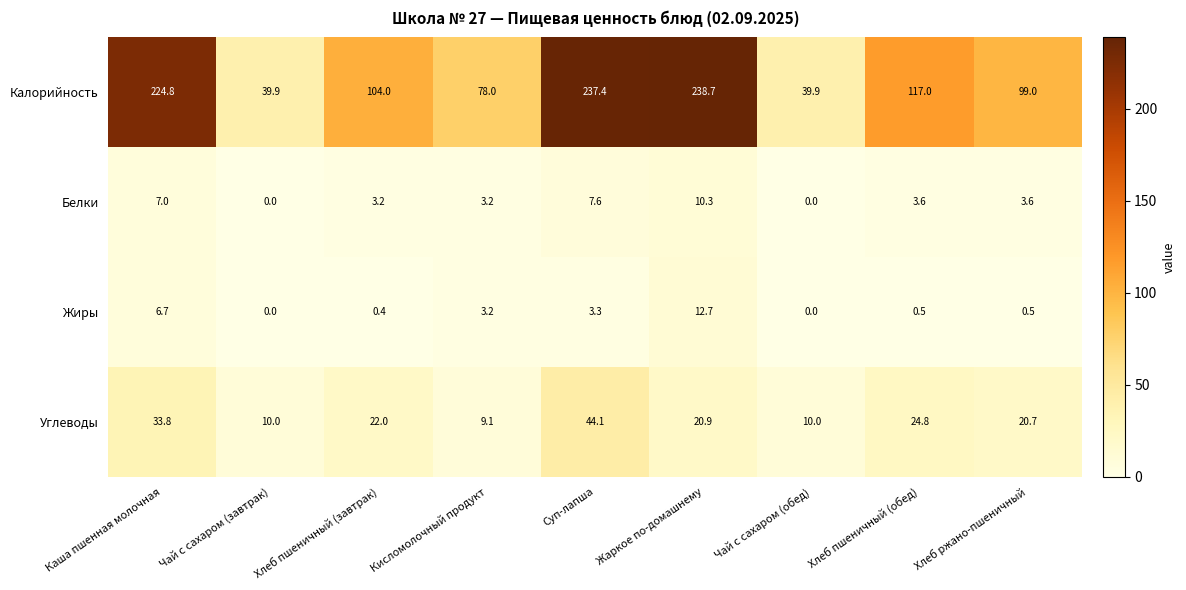

Between Каша пшенная молочная and Чай с сахаром (завтрак), which series saw the biggest shift?

Калорийность